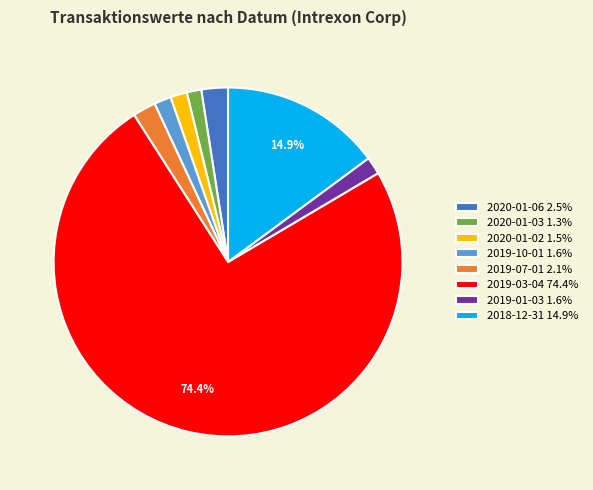

How many segments does this pie chart have?

8